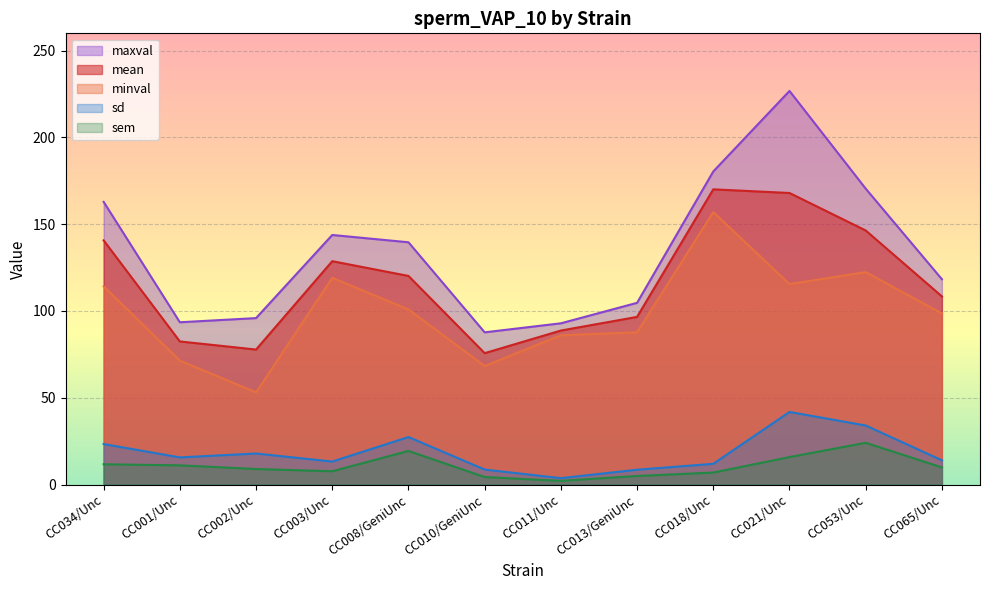

What is the label of the 2nd point from the right?

CC053/Unc